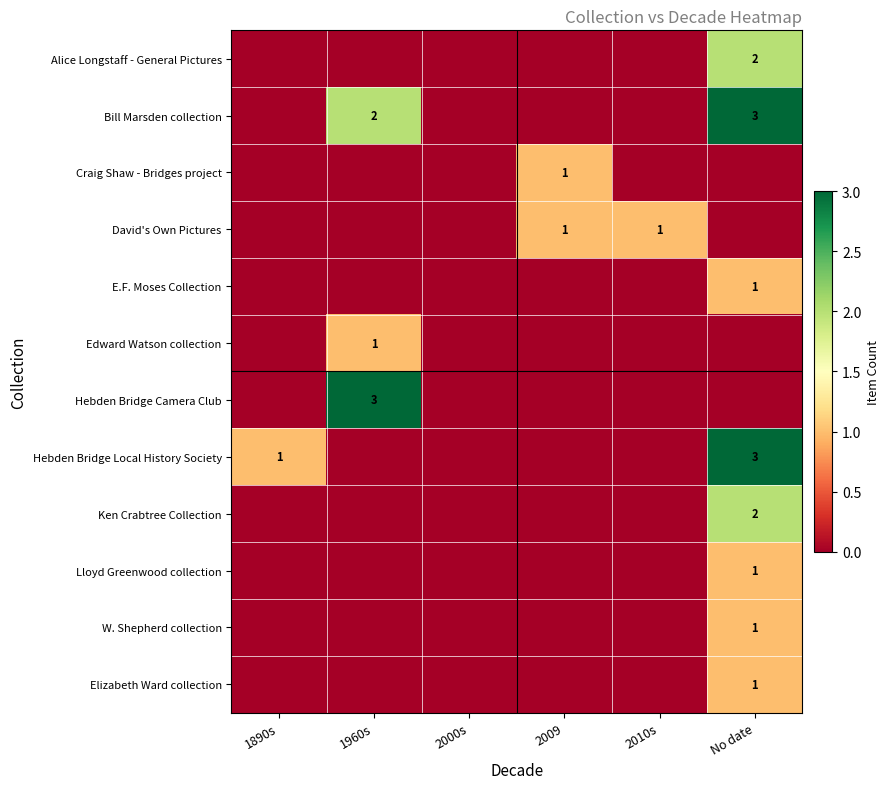

At how many categories does at least one series exceed 0?

5